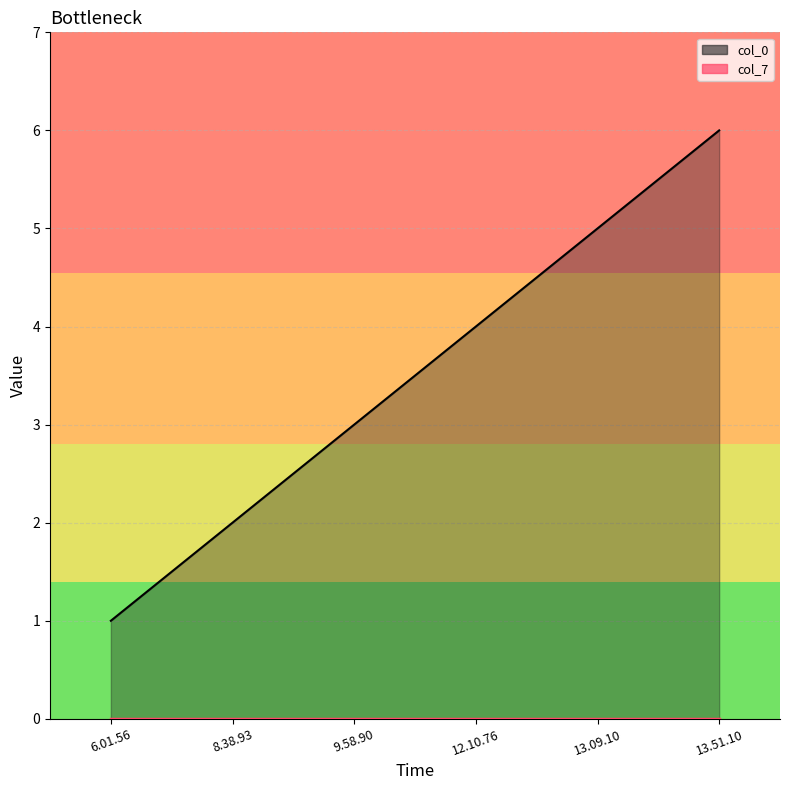

List the labels in order of value, smallest first.

6.01.56, 8.38.93, 9.58.90, 12.10.76, 13.09.10, 13.51.10